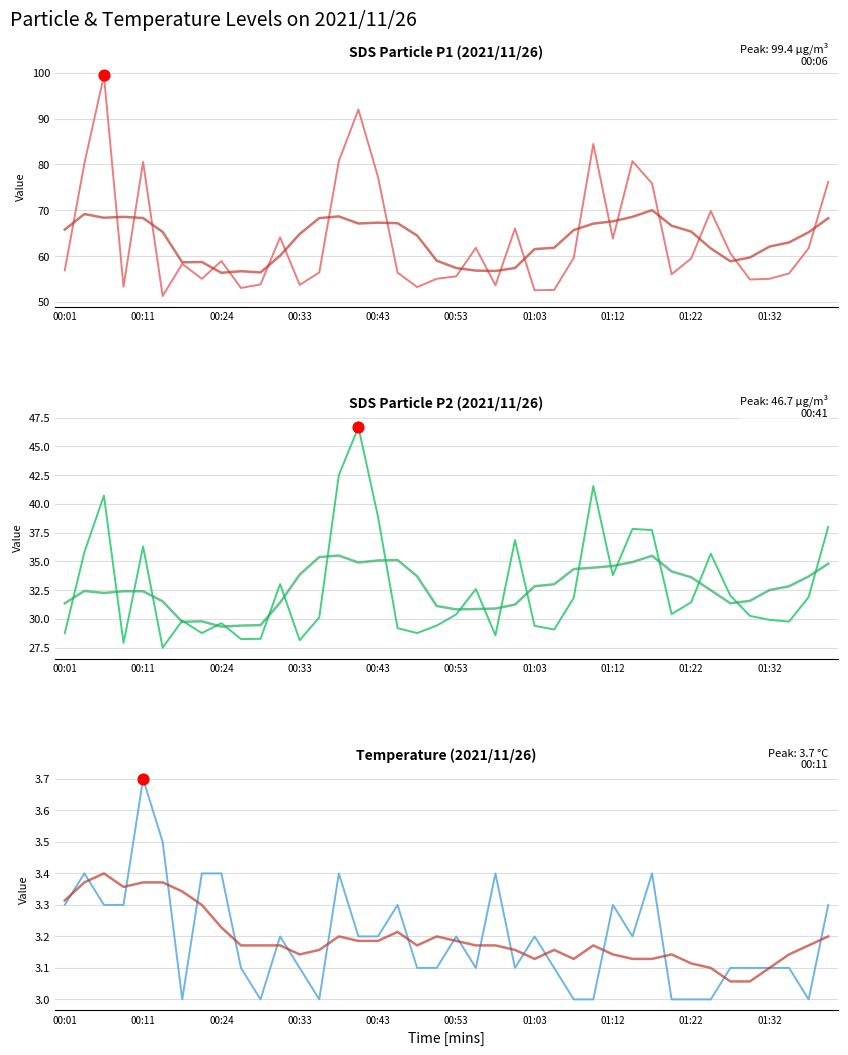

What are all the series names shown in the legend?

SDS Particle P1 (2021/11/26), SDS Particle P2 (2021/11/26), Temperature (2021/11/26)